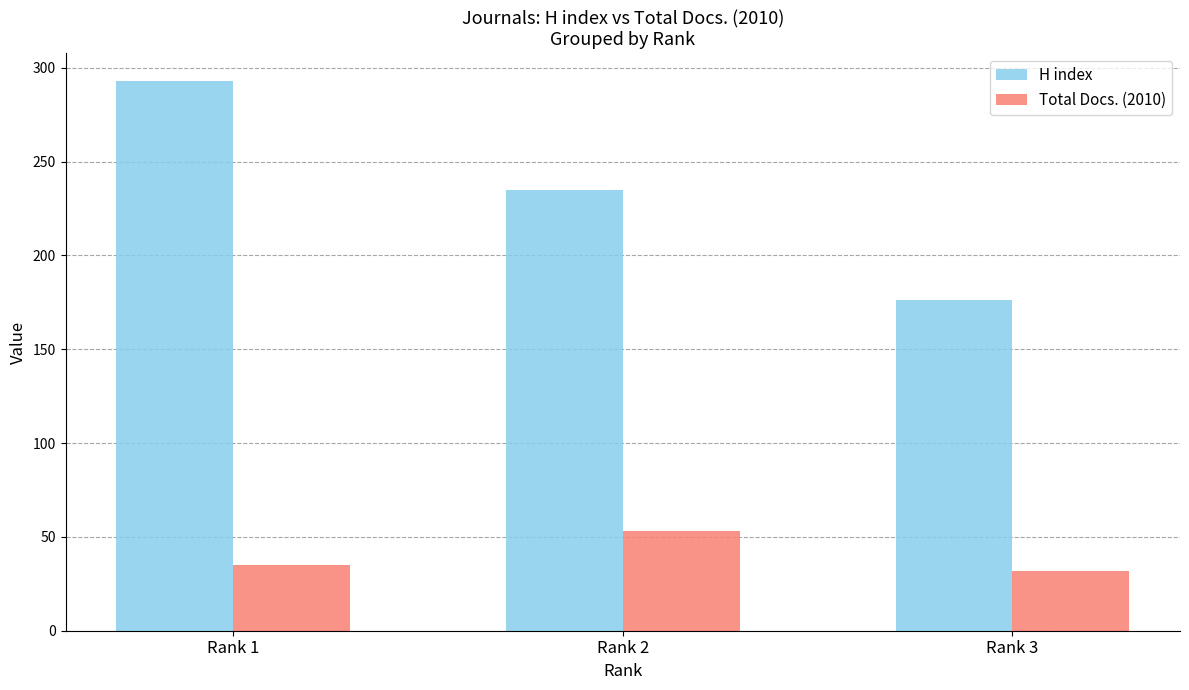

What is the approximate value of H index at Rank 1, to the nearest 50?

300